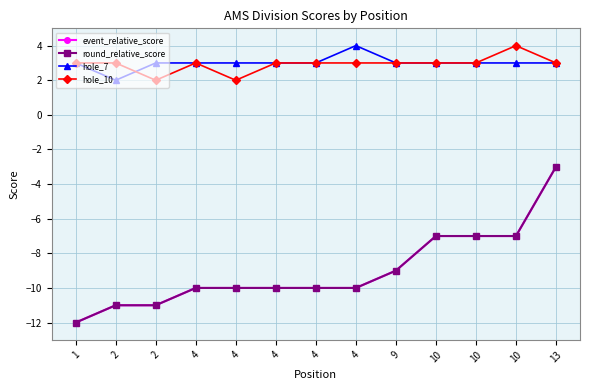

True or false: round_relative_score and hole_10 intersect in this chart.

False